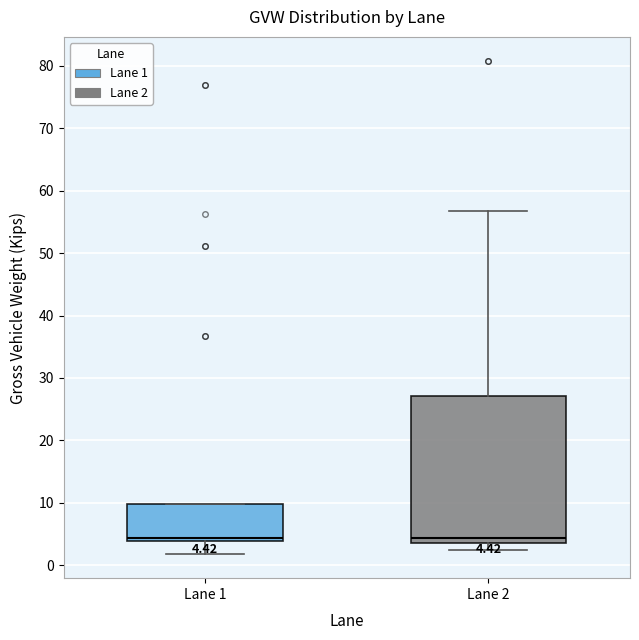

Comparing the boxes themselves (not the whiskers), which one is the tallest?

Lane 2